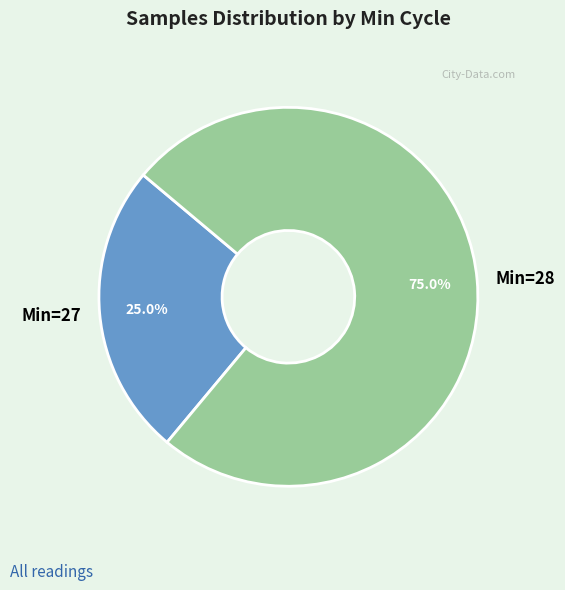

Which slice is the largest?

Min=28